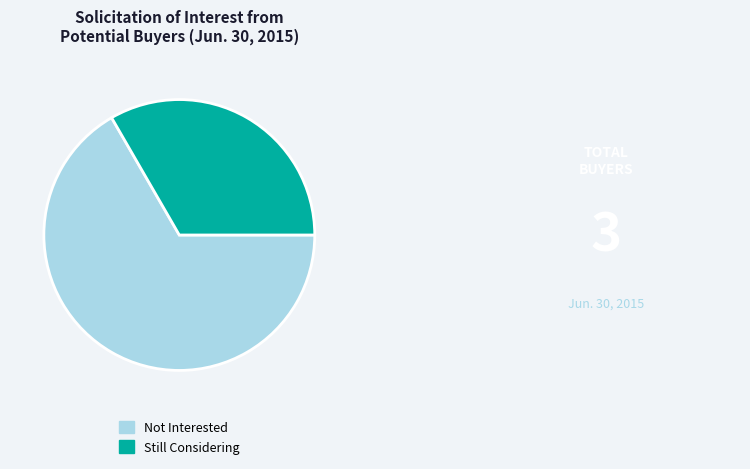

Does Not Interested account for over 50% of the chart?

Yes